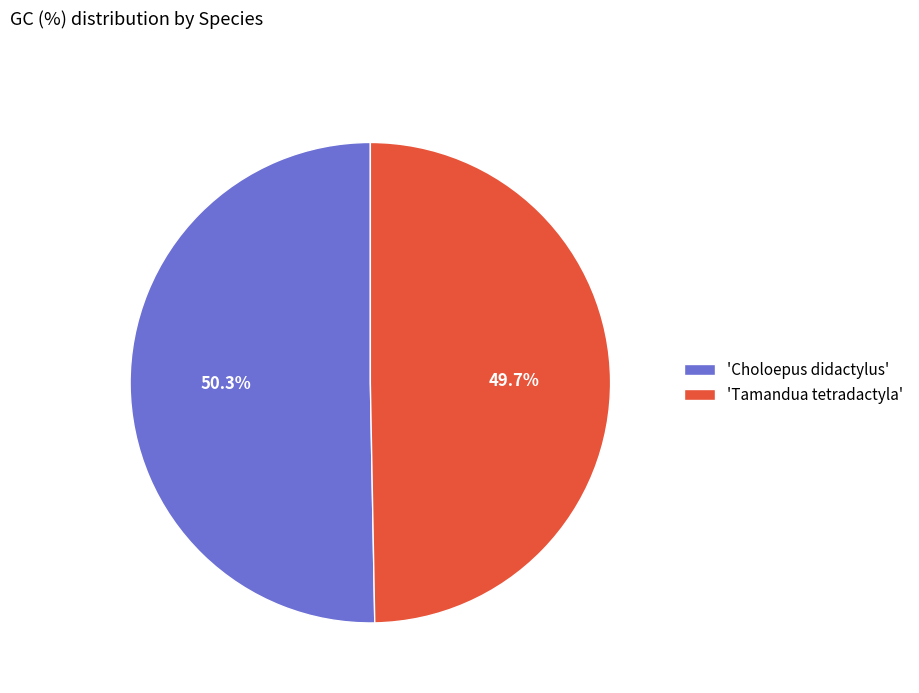

Which slice is the largest?

'Choloepus didactylus'